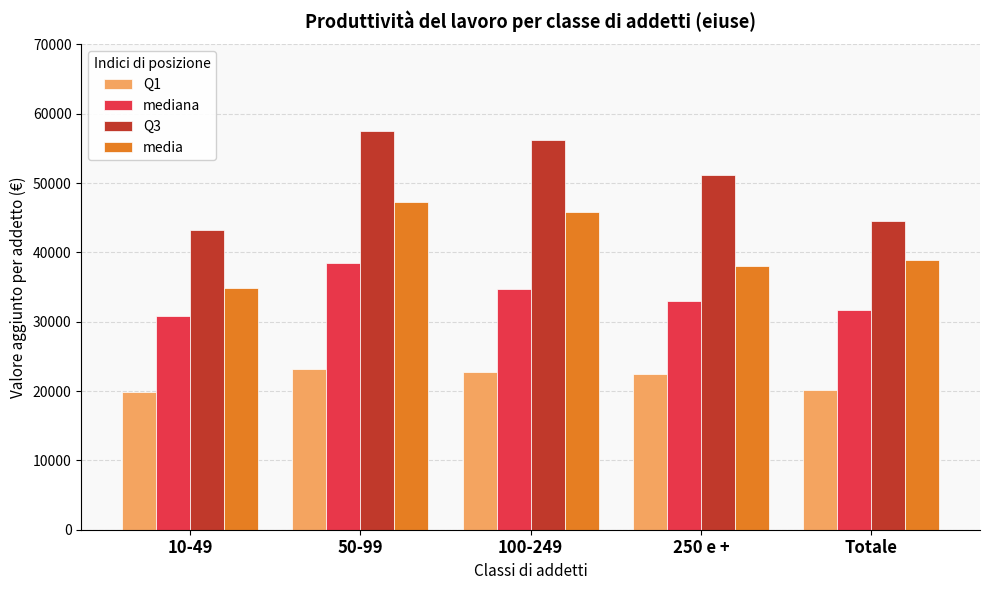

At how many categories does at least one series exceed 20149?

5